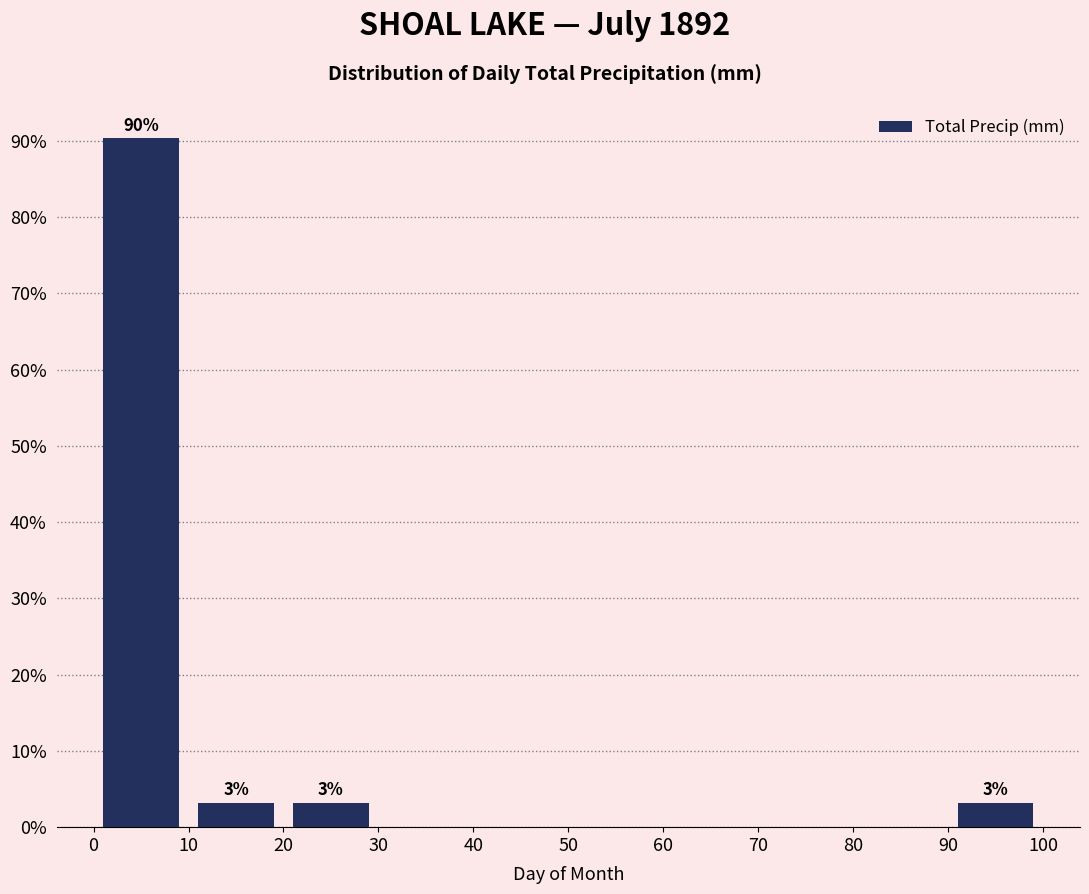

Which range on the x-axis has the tallest bar?

0 to 10